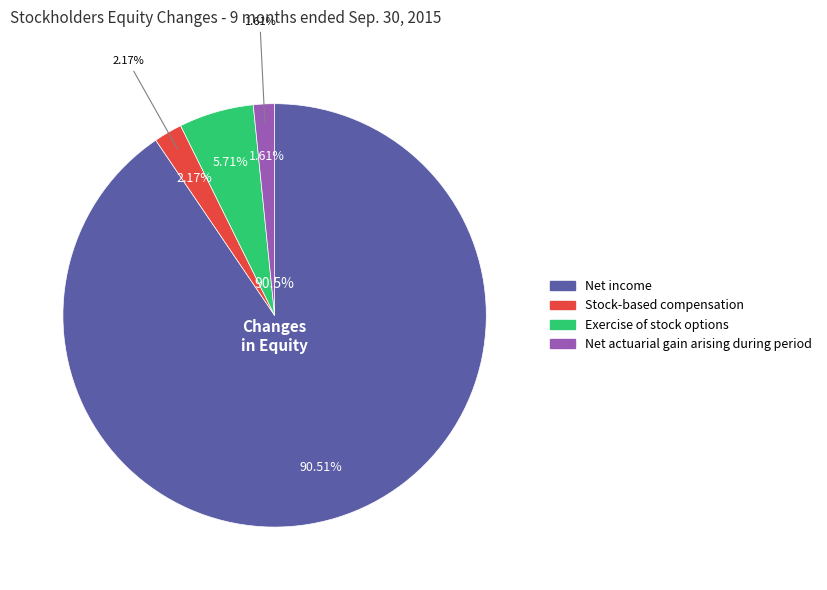

True or false: Stock-based compensation accounts for 8% of the total.

False